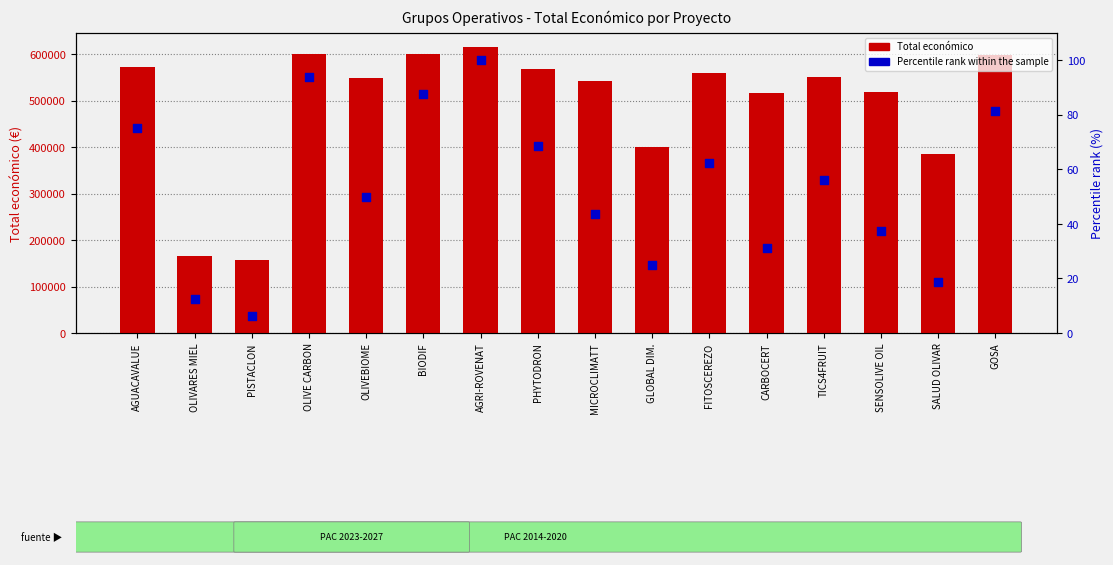

What is the total value across all series at CARBOCERT?

517463.2